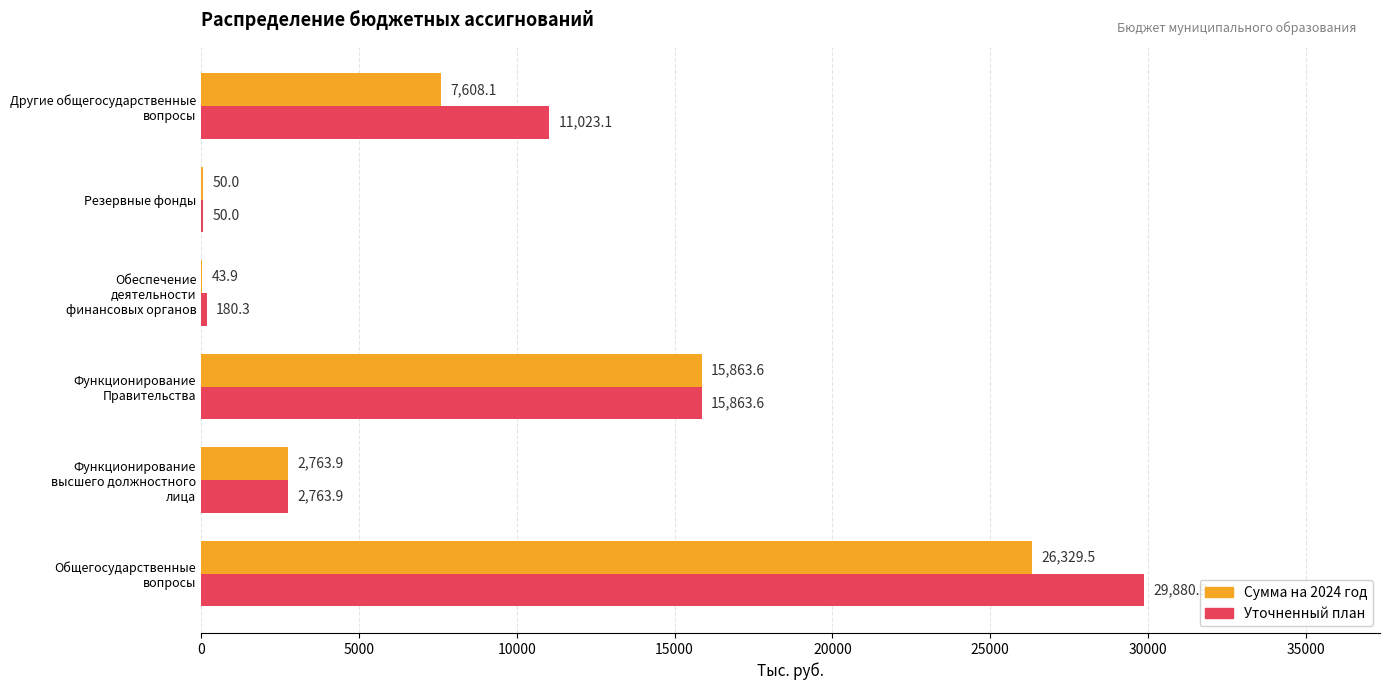

What is the sum of all Уточненный план values?

59761.8